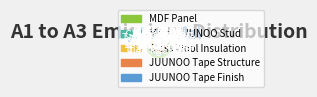

What percentage is the JUUNOO_Tape_Structure slice, to the nearest percent?

3%